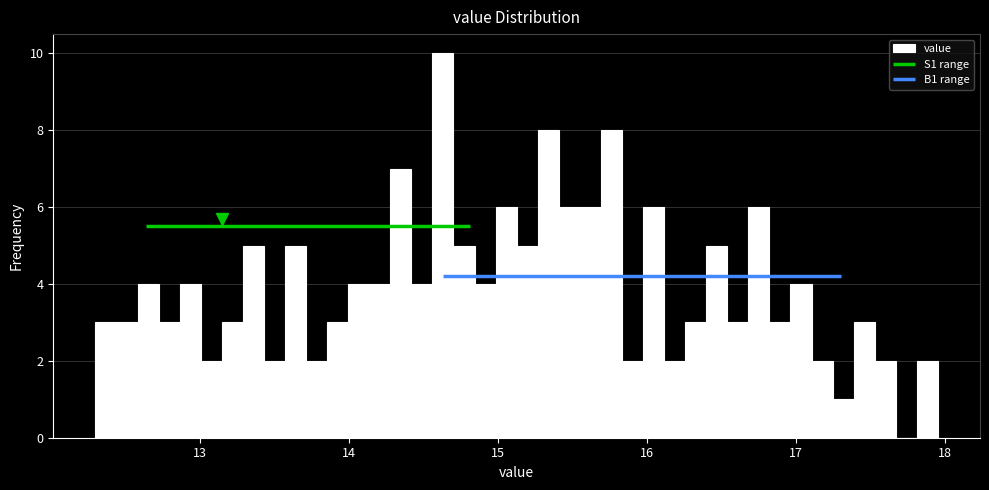

Around what value on the x-axis is the tallest bar? Give the approximate position of its centre, as read against the axis.

14.6